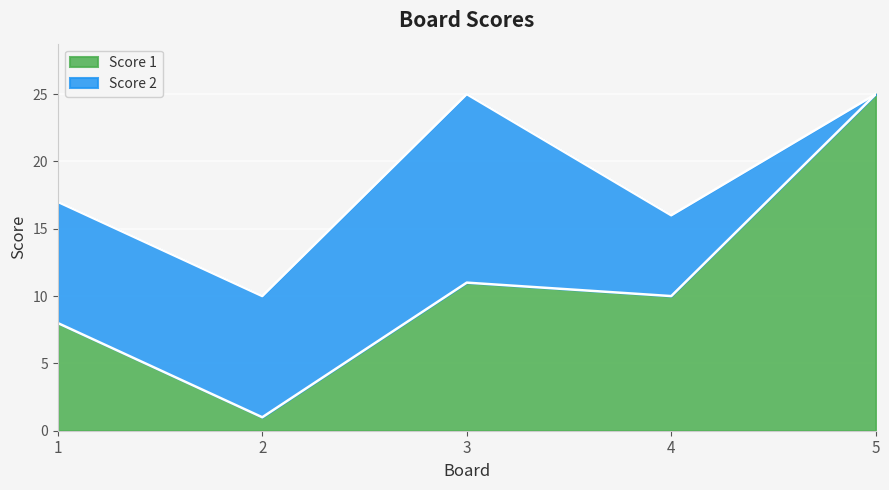

Reading left to right, what are the values for Score 1?

8	1	11	10	25